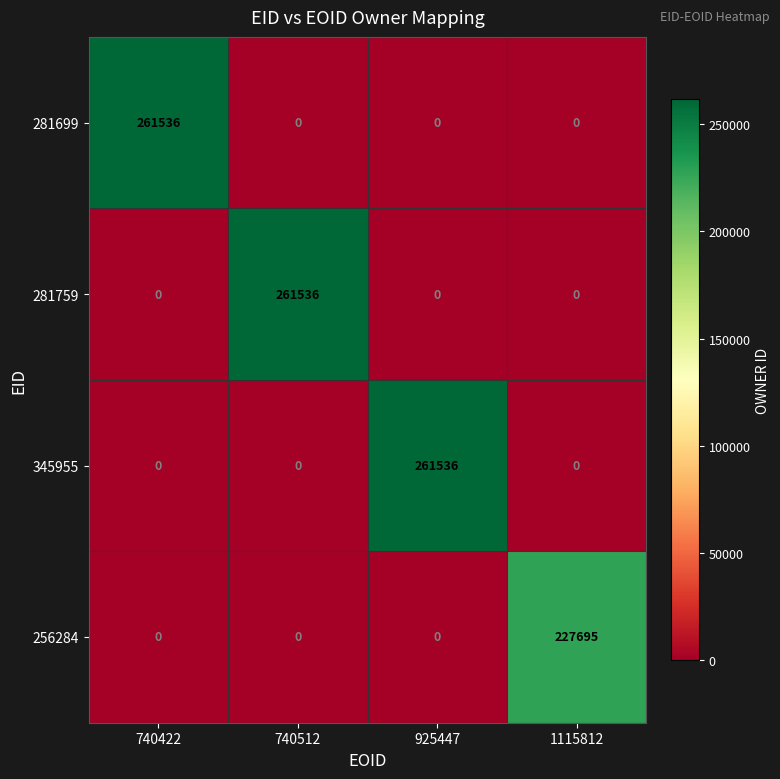

What is the total value across all series at 740512?

261536